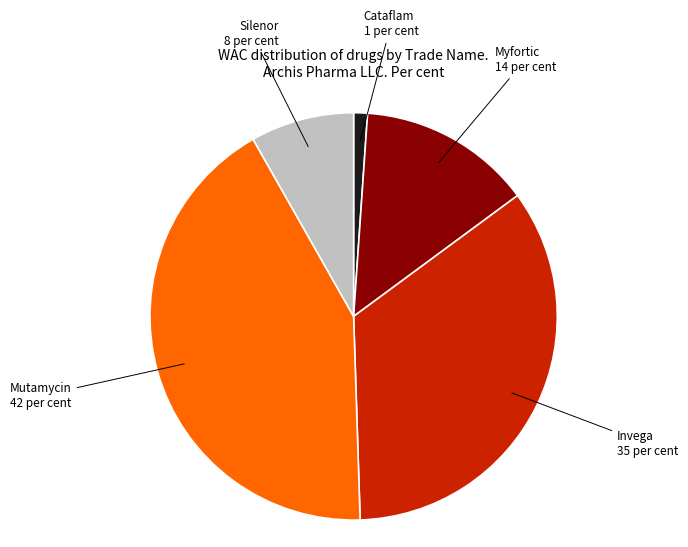

Does any single category account for the majority?

No